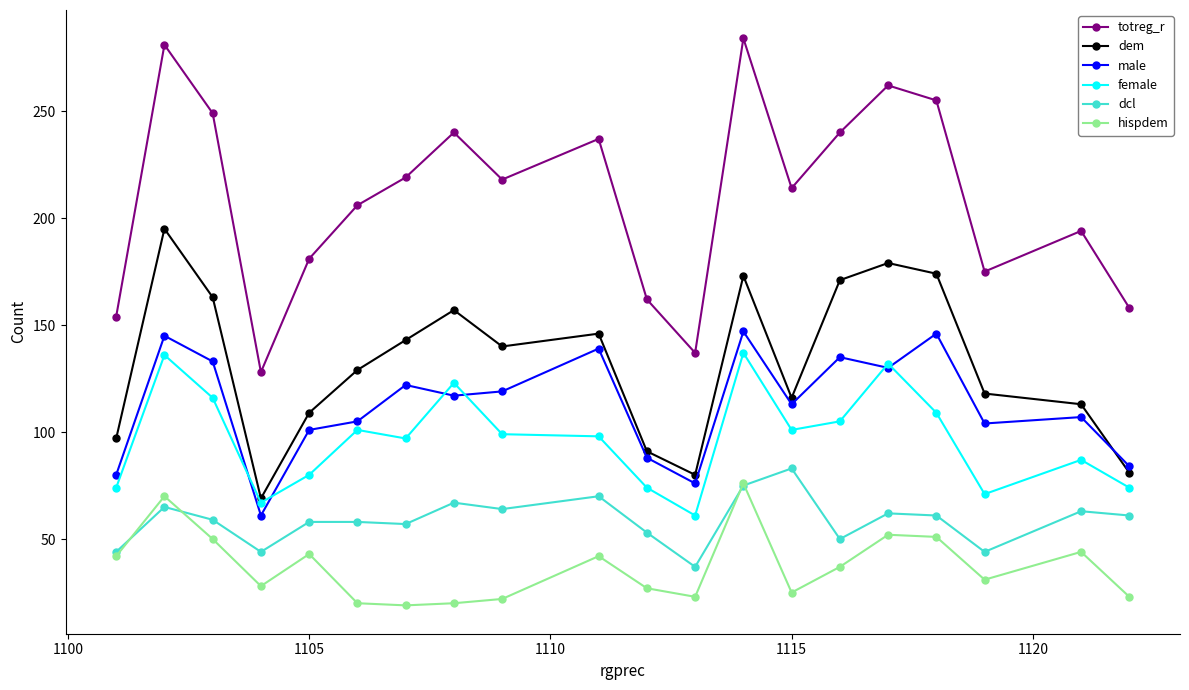

Count the number of data series in this chart.

6